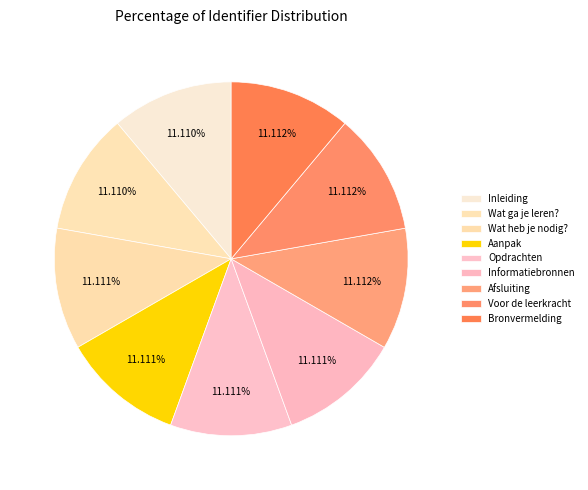

Is the sum of Informatiebronnen and Wat ga je leren? greater than half?

No